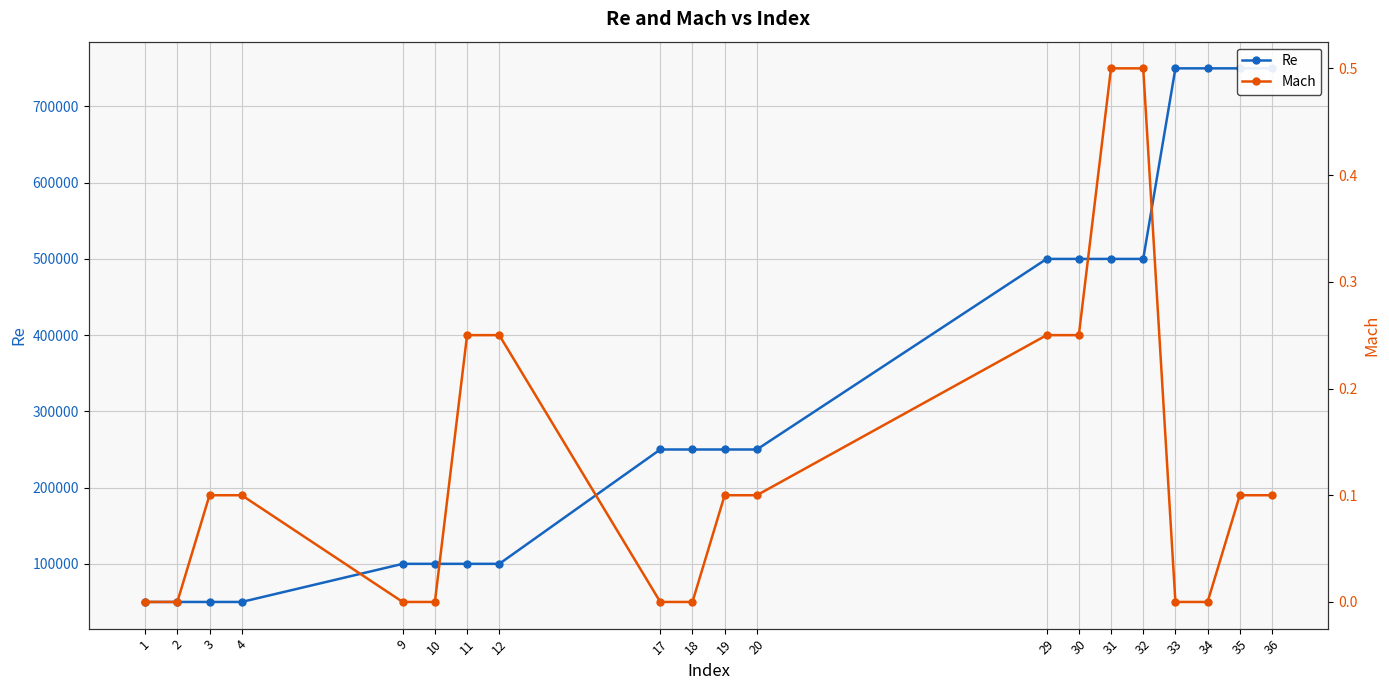

The Mach series shows 0.2 at 36. True or false?

False